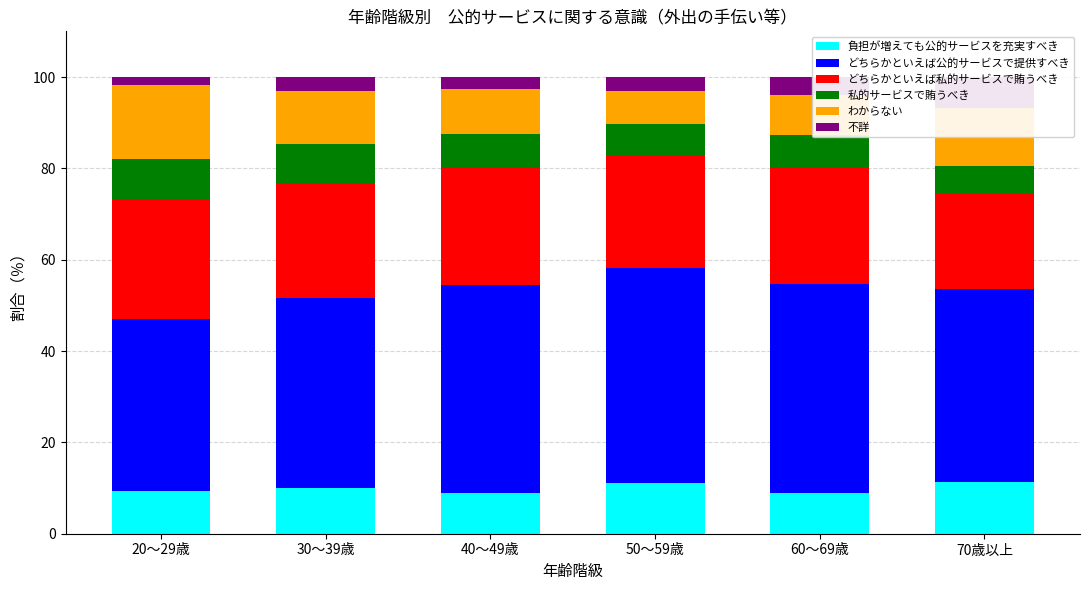

Reading right to left, transcribe all the data shown in this chart.

負担が増えても公的サービスを充実すべき: 11.4	9.0	11.0	8.9	10.0	9.3
どちらかといえば公的サービスで提供すべき: 42.2	45.7	47.1	45.6	41.6	37.7
どちらかといえば私的サービスで賄うべき: 21.0	25.7	24.6	25.9	25.3	26.1
私的サービスで賄うべき: 5.9	6.8	7.0	7.1	8.4	9.0
わからない: 12.8	8.9	7.2	9.9	11.6	16.2
不詳: 6.7	3.9	3.1	2.6	3.2	1.7